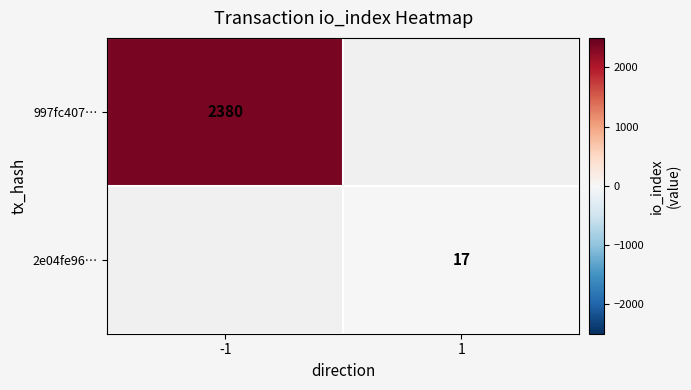

Is the value of 2e04fe96… at 1 greater than the value of 997fc407… at -1?

No